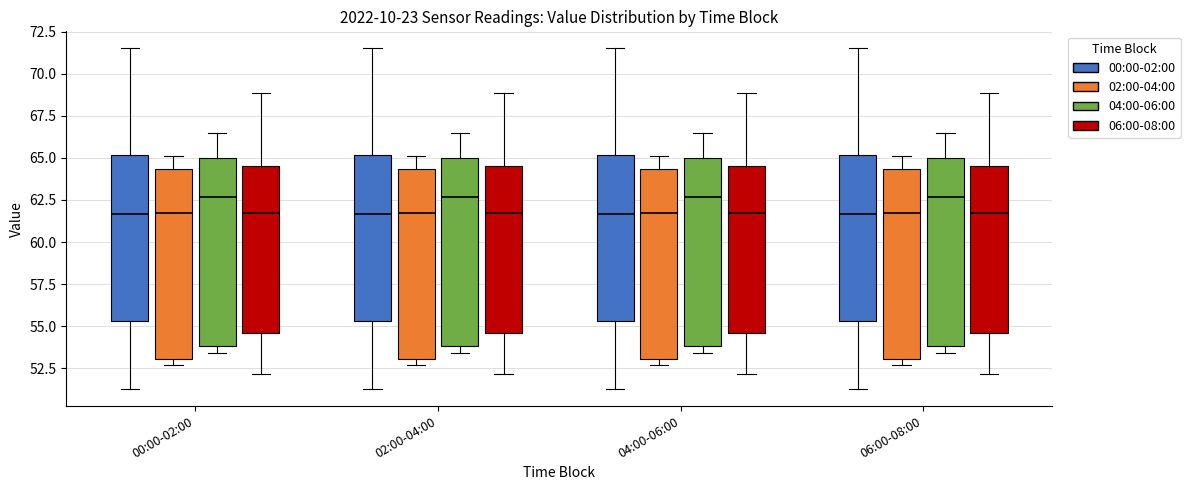

Reading left to right, read every box against the y-axis: the position of its median line, the range the box covers, and the ends of its whiskers. The values are not printed on the chart, so give them approximately, as read against the axis.

00:00-02:00 (00:00-02:00): median 61.5, box 55.5 to 65.0, whiskers 51.5 to 71.5
00:00-02:00 (02:00-04:00): median 61.5, box 53.0 to 64.5, whiskers 52.5 to 65.0
00:00-02:00 (04:00-06:00): median 62.5, box 54.0 to 65.0, whiskers 53.5 to 66.5
00:00-02:00 (06:00-08:00): median 61.5, box 54.5 to 64.5, whiskers 52.0 to 69.0
02:00-04:00 (00:00-02:00): median 61.5, box 55.5 to 65.0, whiskers 51.5 to 71.5
02:00-04:00 (02:00-04:00): median 61.5, box 53.0 to 64.5, whiskers 52.5 to 65.0
02:00-04:00 (04:00-06:00): median 62.5, box 54.0 to 65.0, whiskers 53.5 to 66.5
02:00-04:00 (06:00-08:00): median 61.5, box 54.5 to 64.5, whiskers 52.0 to 69.0
04:00-06:00 (00:00-02:00): median 61.5, box 55.5 to 65.0, whiskers 51.5 to 71.5
04:00-06:00 (02:00-04:00): median 61.5, box 53.0 to 64.5, whiskers 52.5 to 65.0
04:00-06:00 (04:00-06:00): median 62.5, box 54.0 to 65.0, whiskers 53.5 to 66.5
04:00-06:00 (06:00-08:00): median 61.5, box 54.5 to 64.5, whiskers 52.0 to 69.0
06:00-08:00 (00:00-02:00): median 61.5, box 55.5 to 65.0, whiskers 51.5 to 71.5
06:00-08:00 (02:00-04:00): median 61.5, box 53.0 to 64.5, whiskers 52.5 to 65.0
06:00-08:00 (04:00-06:00): median 62.5, box 54.0 to 65.0, whiskers 53.5 to 66.5
06:00-08:00 (06:00-08:00): median 61.5, box 54.5 to 64.5, whiskers 52.0 to 69.0